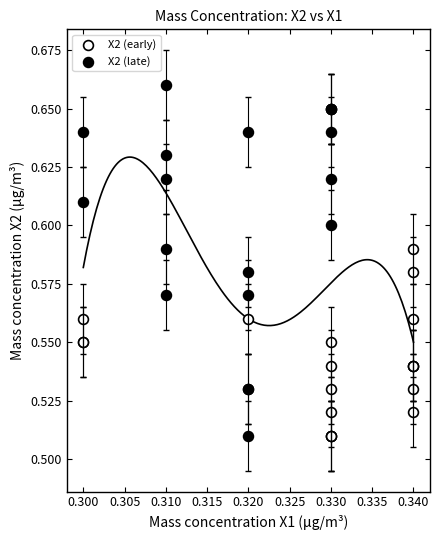

Which series has the widest spread of Y values?

X2 (late)